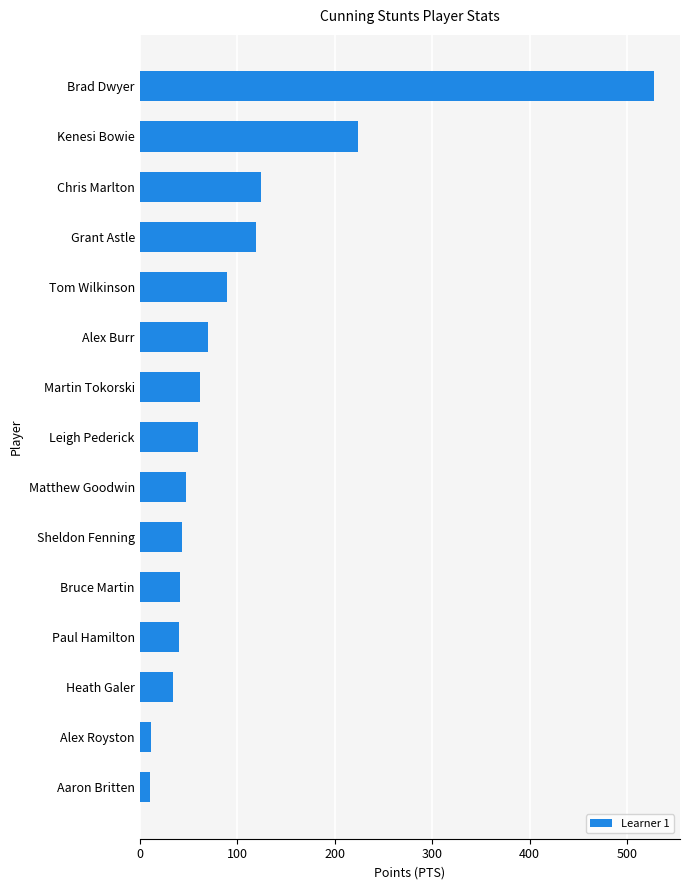

Is it true that the value at Chris Marlton is 65?

False